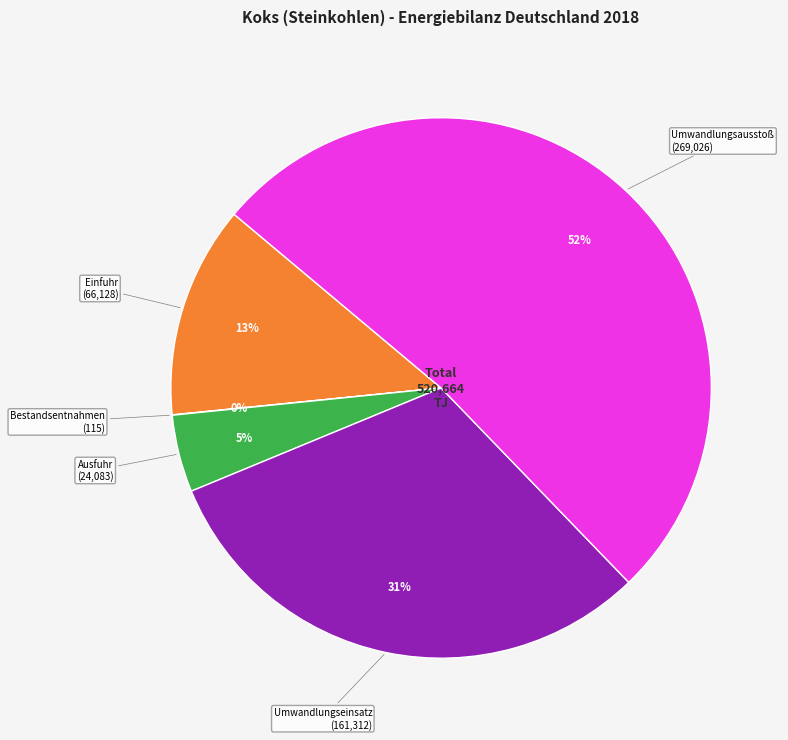

To the nearest percent, what is the average slice percentage?

20%